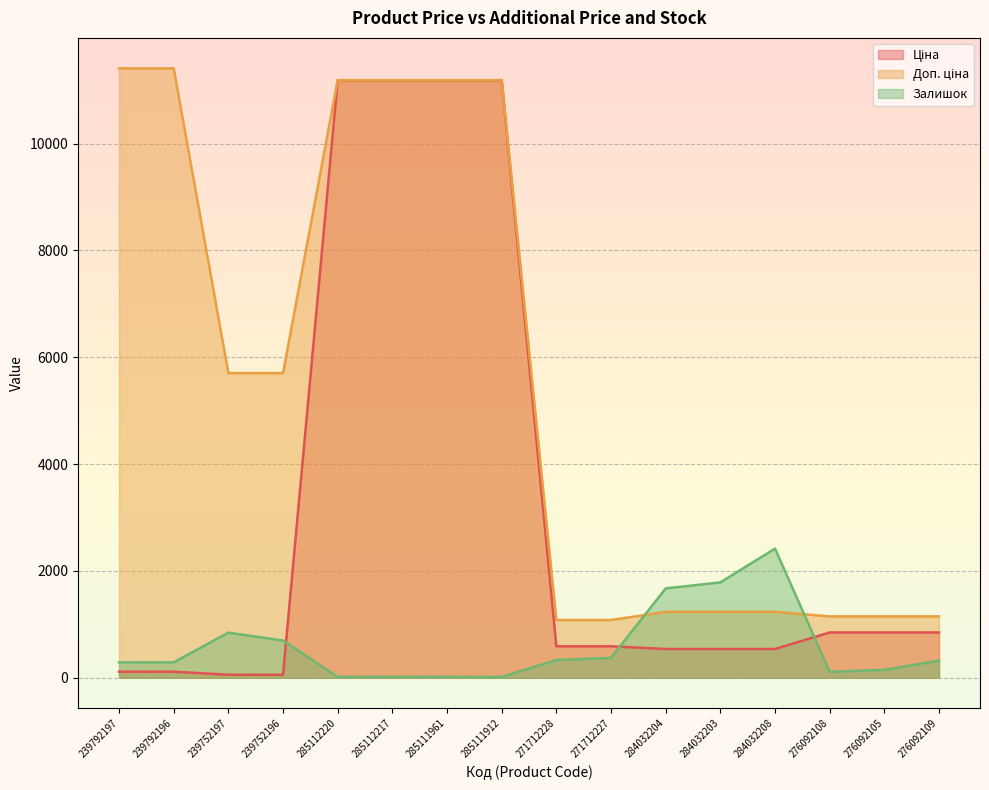

What is the greatest value displayed?

11410.0